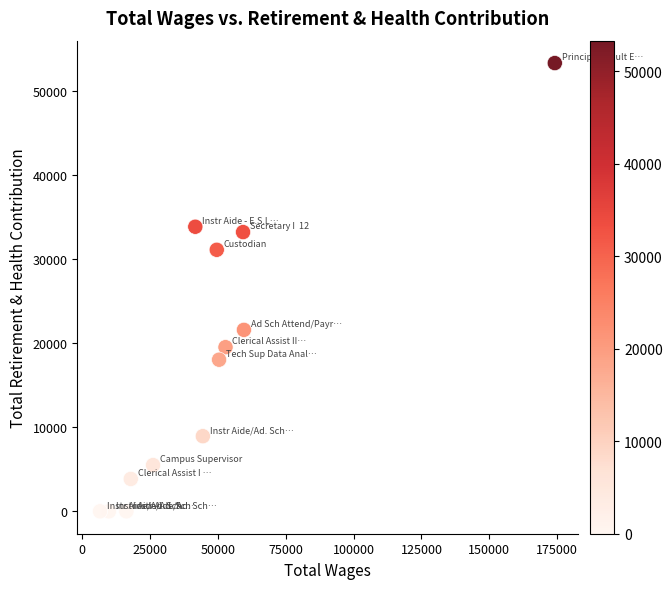

What Y value in the scatter plot is closest to 26654?

31102